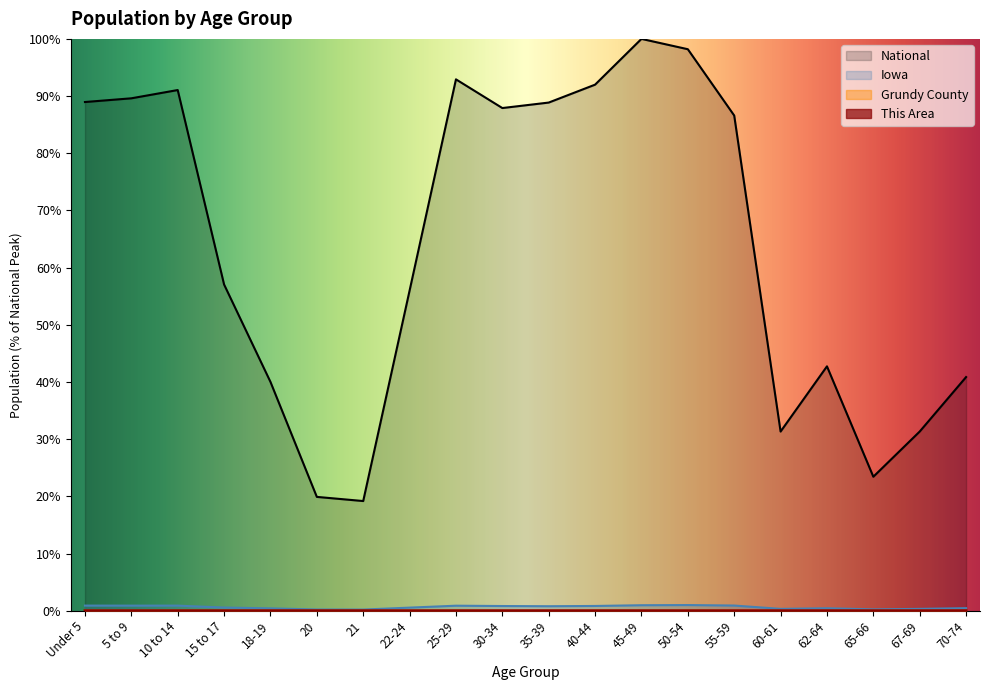

What is the label of the 2nd point from the right?

67-69